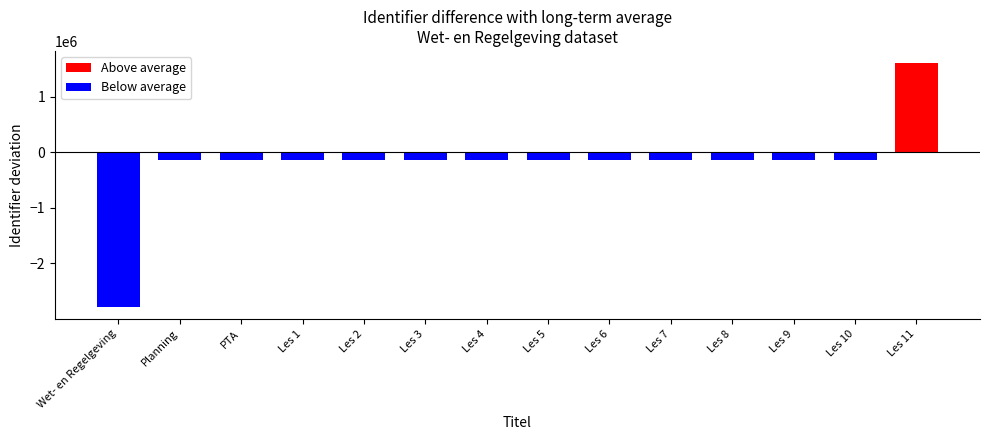

What is the sum of all values?

-2776531.7